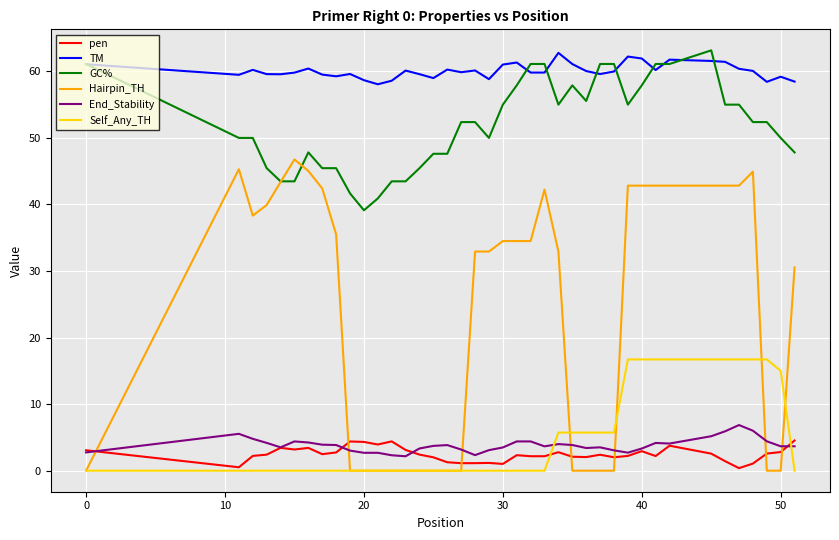

Which series has the widest spread of values?

Hairpin_TH